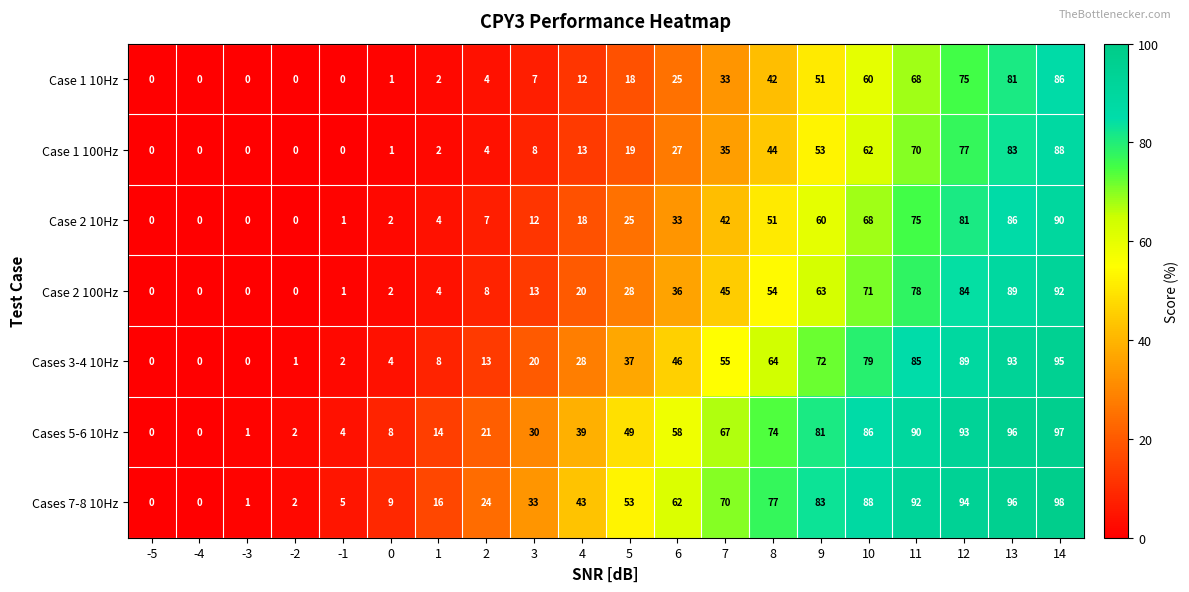

The value of Case 2 100Hz at -2 is -42. True or false?

False